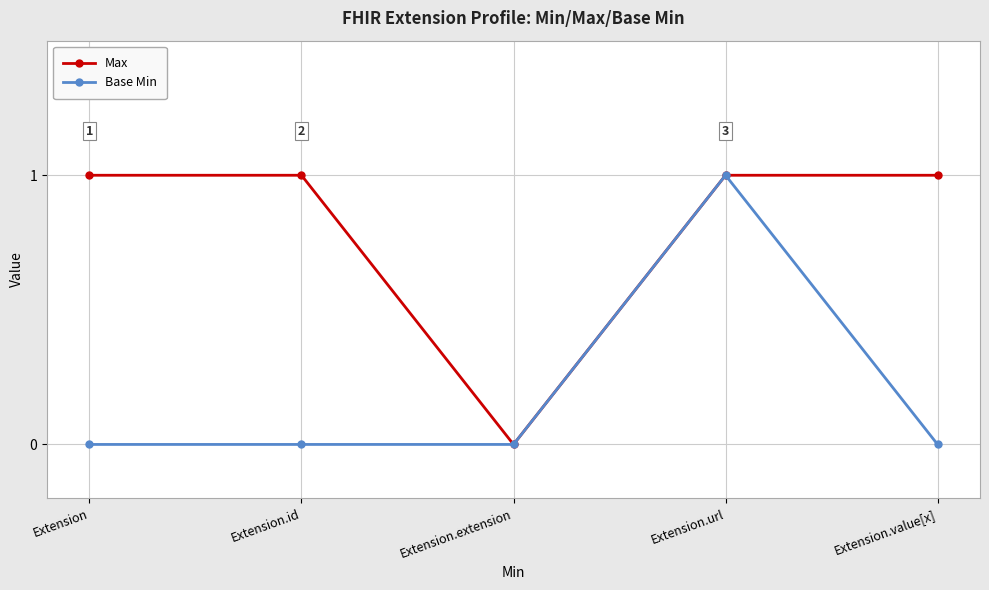

Which series changed the most between Extension.url and Extension.value[x]?

Base Min